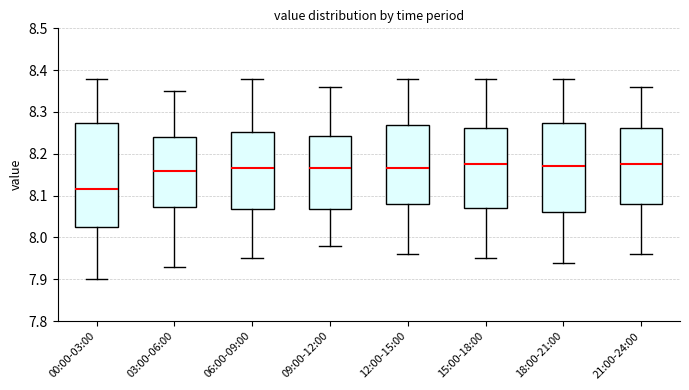

Comparing the boxes themselves (not the whiskers), which one is the tallest?

00:00-03:00